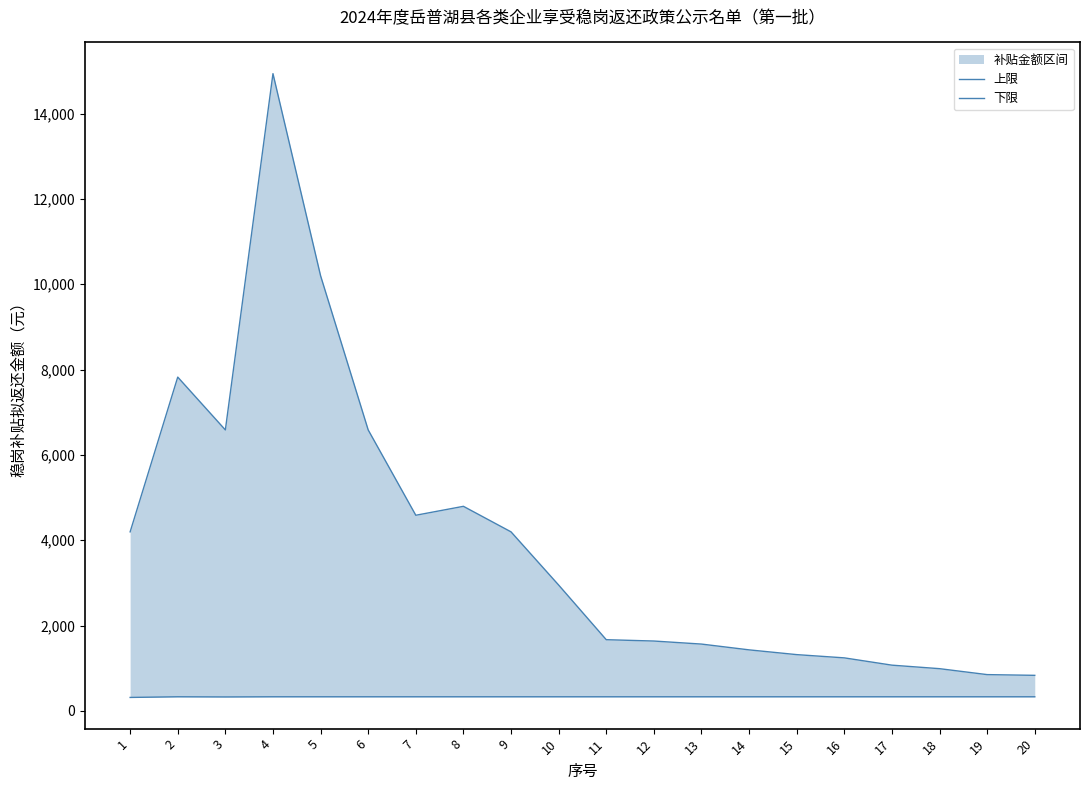

What is the sum of all 上限 values?

79453.8